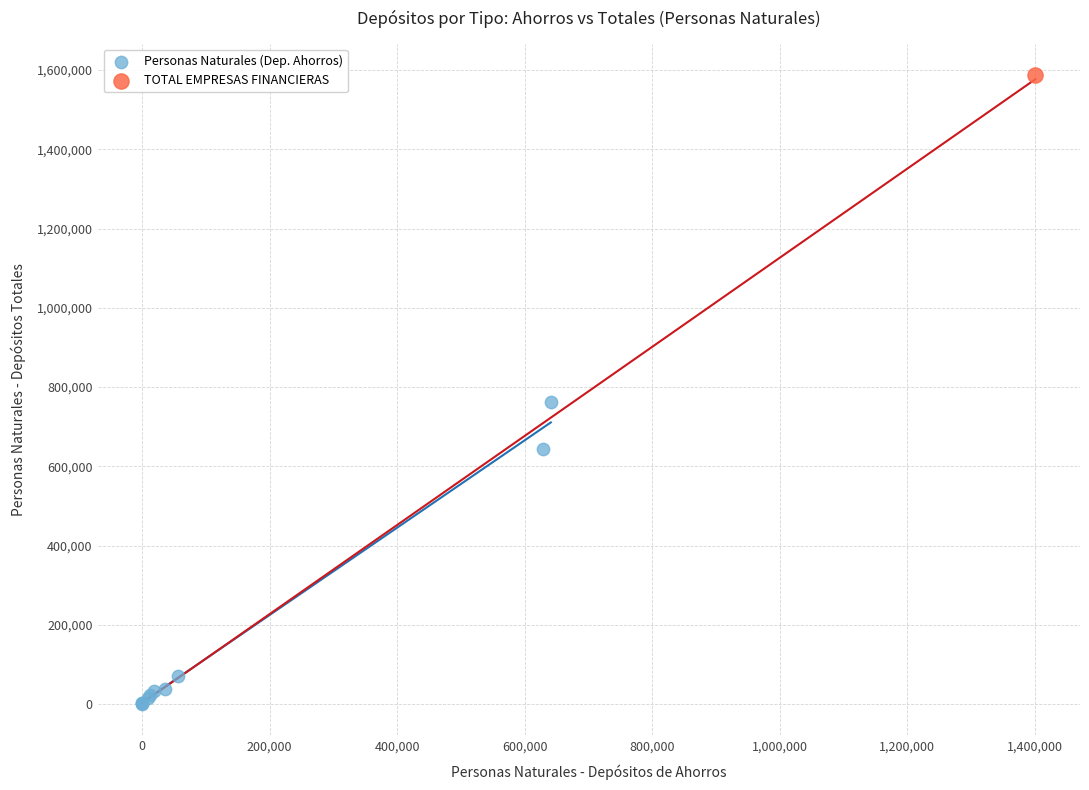

What are all the series names shown in the legend?

Personas Naturales (Dep. Ahorros), TOTAL EMPRESAS FINANCIERAS